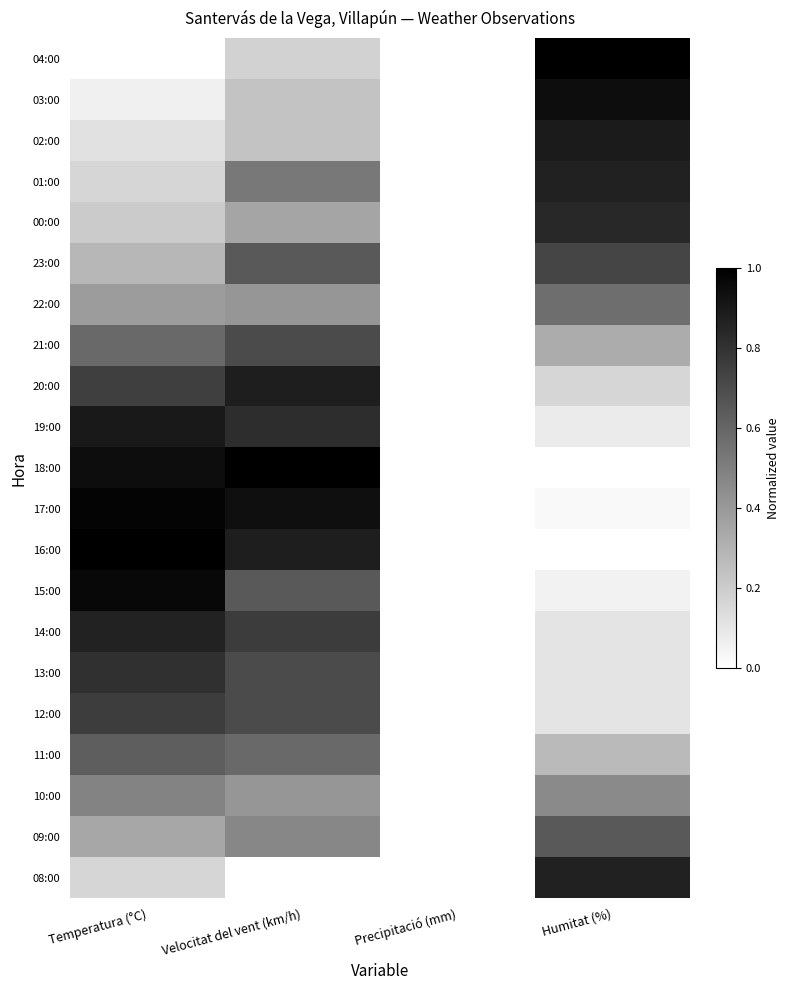

How many data points does each series have?

4